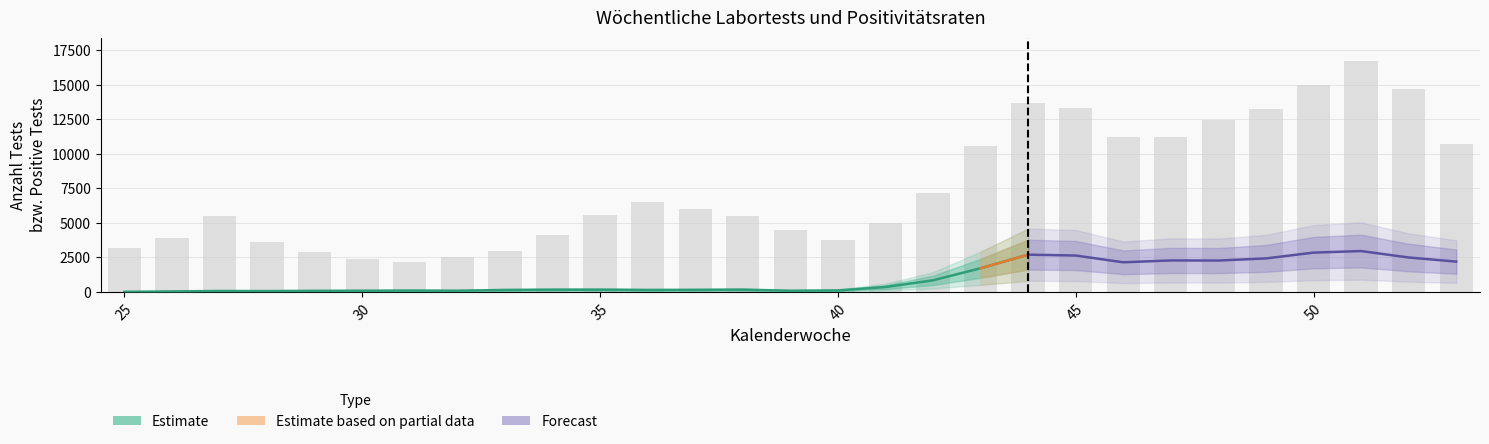

At which category is the sum across all series the highest?

51